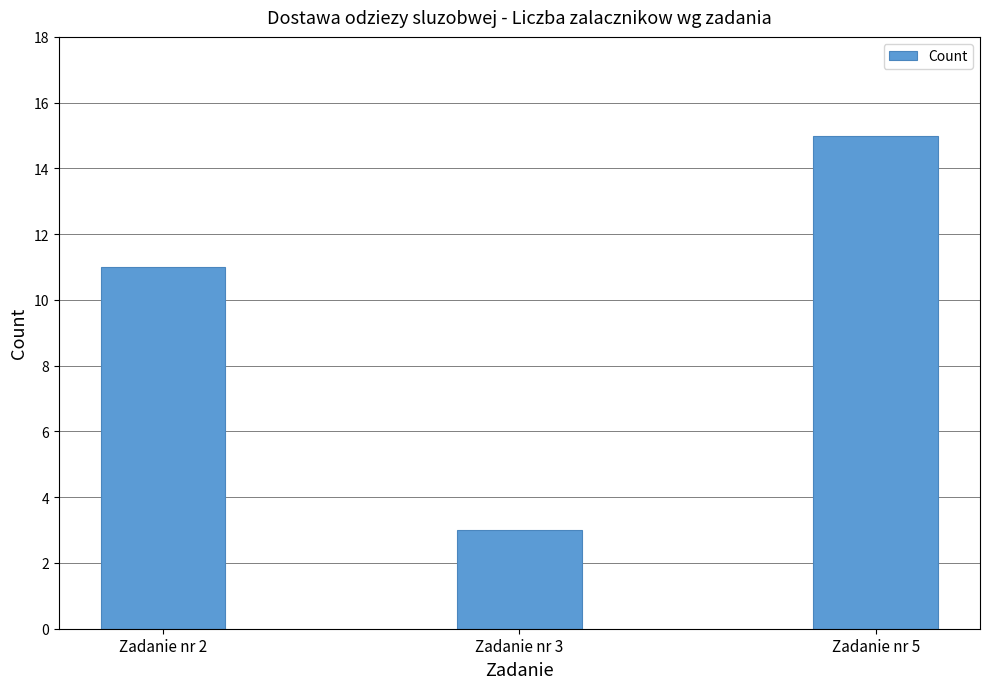

How many series are shown in this chart?

1